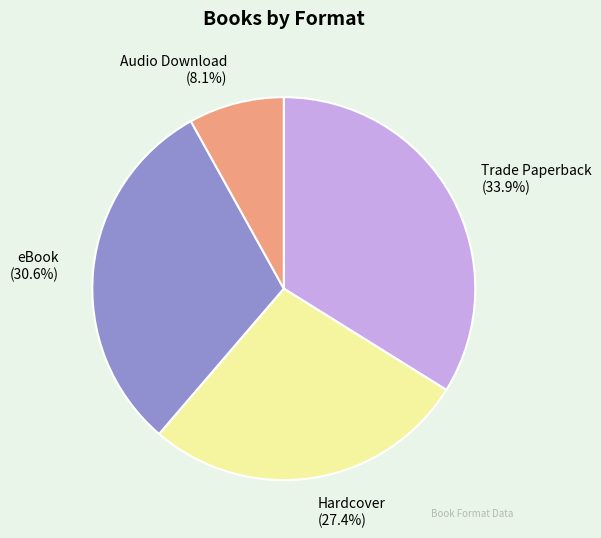

Rank the categories by value from highest to lowest.

Trade Paperback, eBook, Hardcover, Audio Download